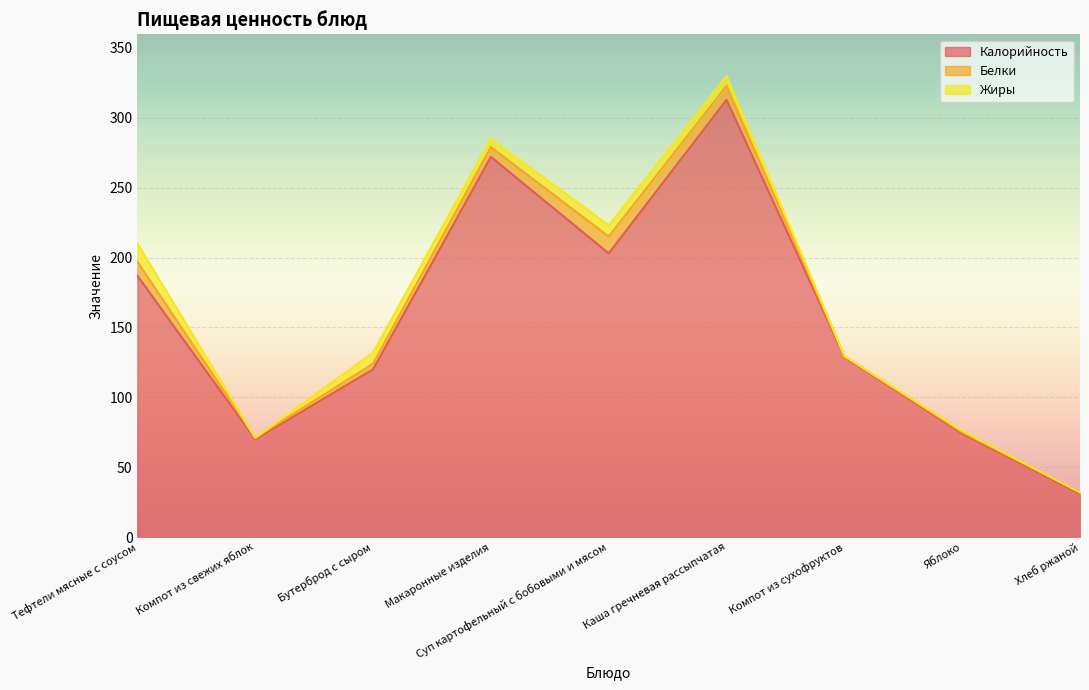

What are all the series names shown in the legend?

Калорийность, Белки, Жиры